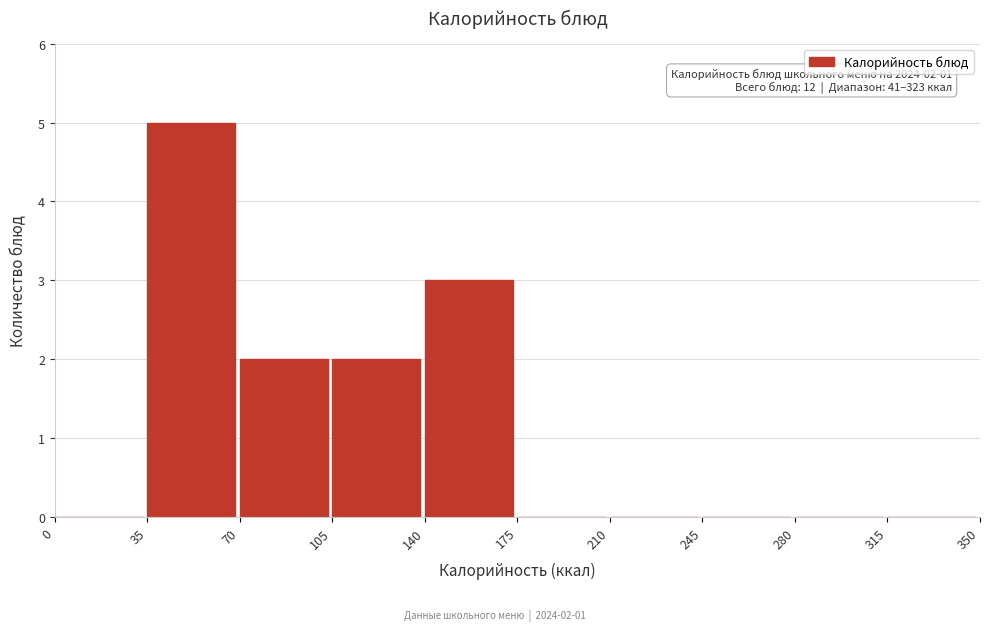

Which range on the x-axis has the tallest bar?

35 to 70